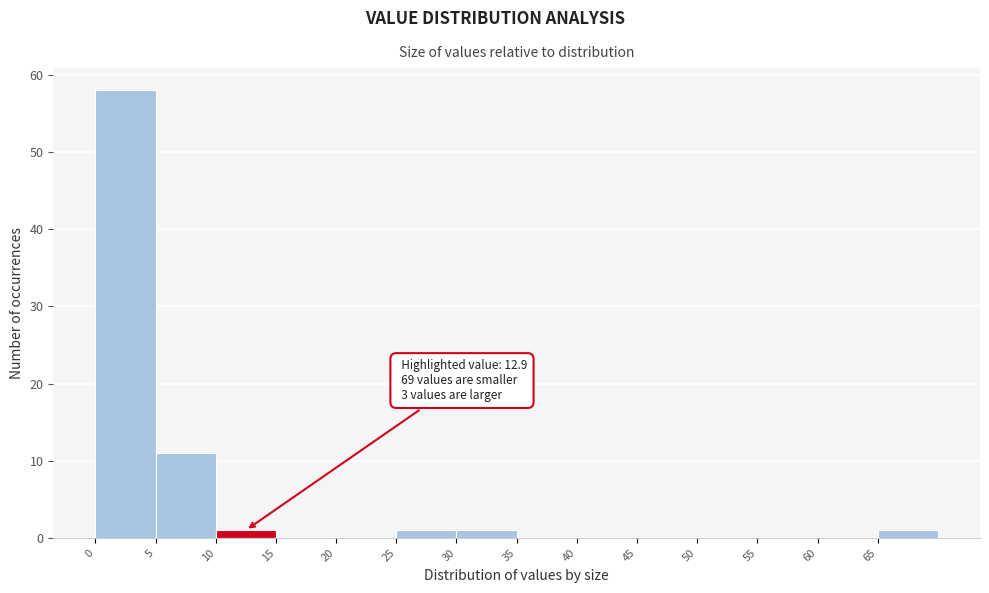

Which range on the x-axis has the tallest bar?

0 to 5